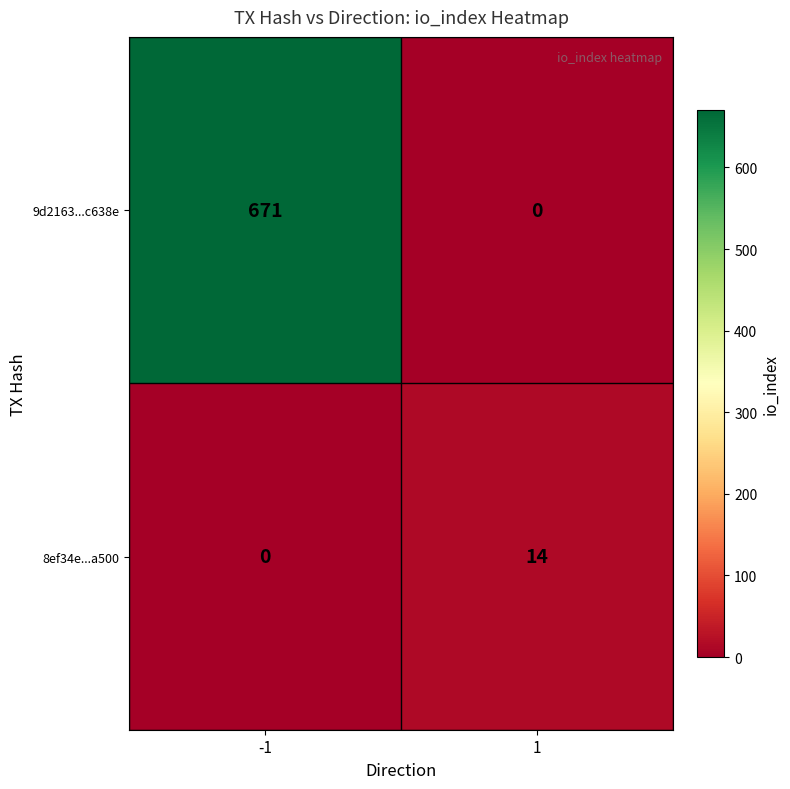

Reading left to right, list all the values displayed in this chart.

9d2163...c638e: 671	0
8ef34e...a500: 0	14